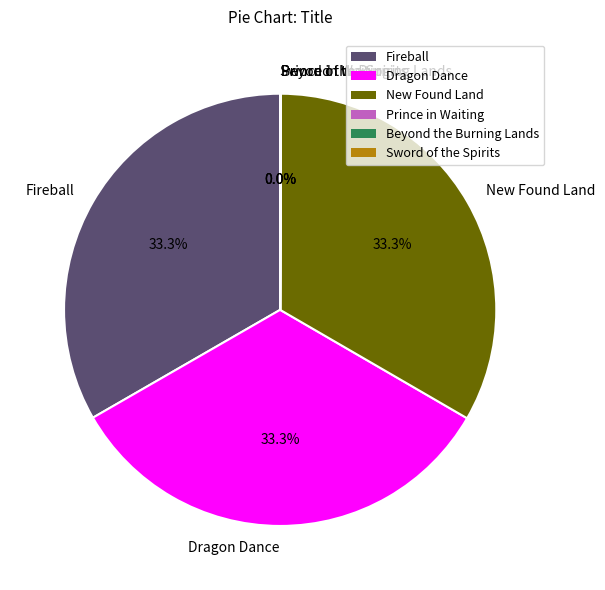

Does any single category account for the majority?

No